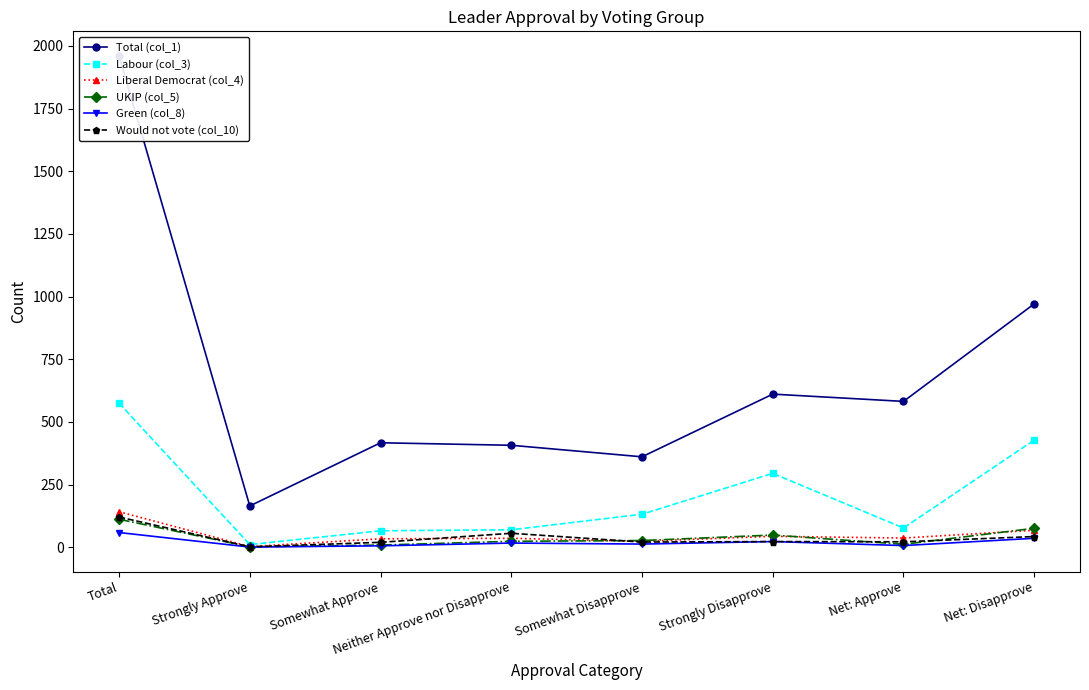

True or false: Would not vote (col_10) and Green (col_8) intersect in this chart.

False